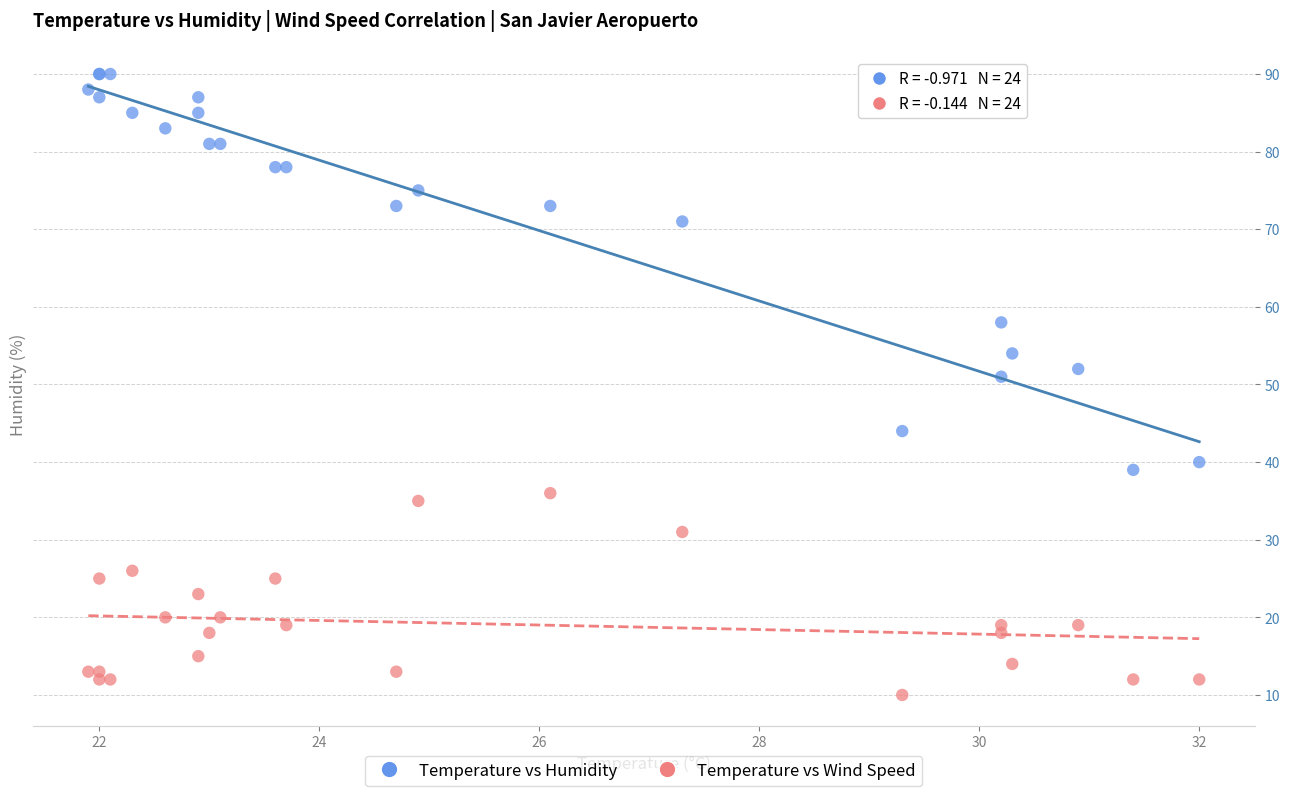

In the Temperature vs Humidity series, what Y value is closest to 64?

58